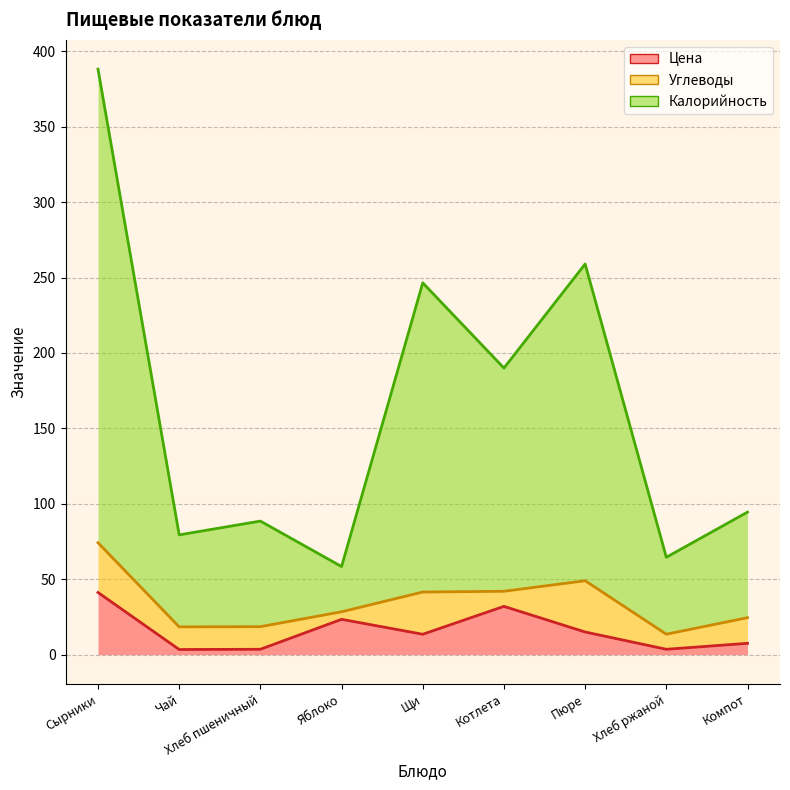

The Цена series shows 22.1 at Пюре. True or false?

False